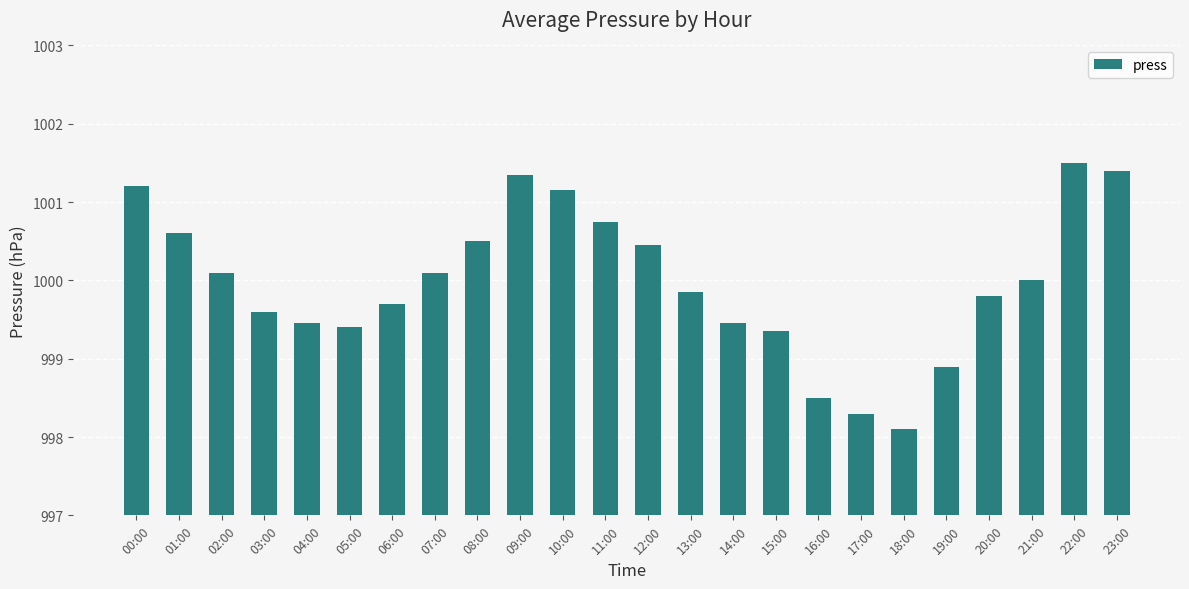

What is the change in value from 02:00 to 17:00?

-1.8